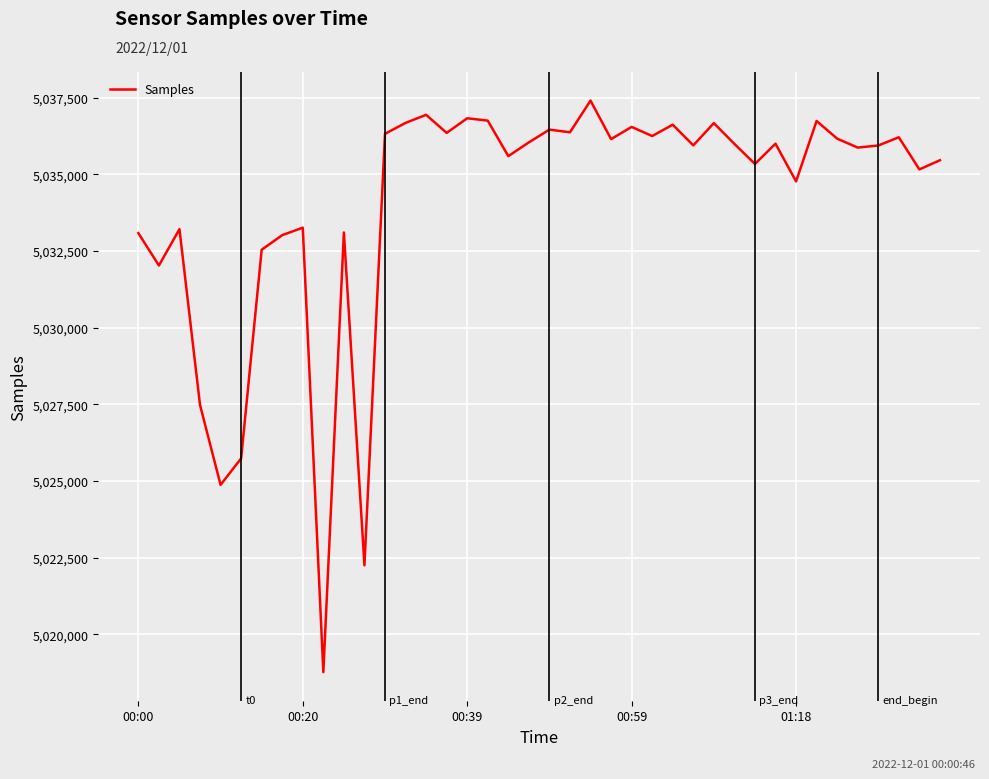

What is the sum of all values?

201362786